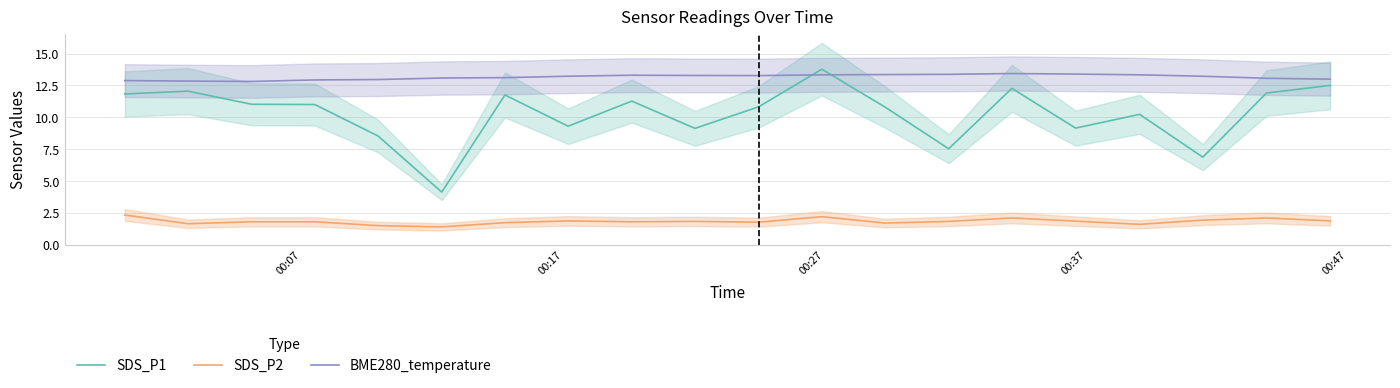

How many lines are shown in the chart?

3